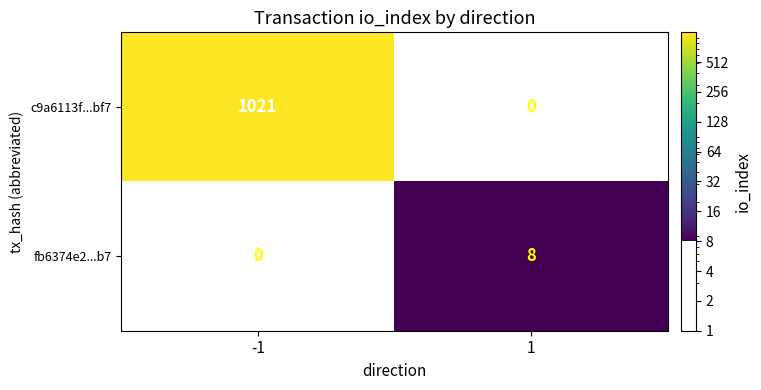

Reading left to right, transcribe all the data shown in this chart.

c9a6113f...bf7: -1=1021	1=0
fb6374e2...b7: -1=0	1=8